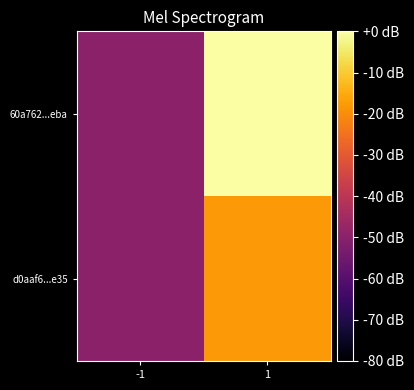

Rank the series by their average value, from highest to lowest.

60a762...eba, d0aaf6...e35